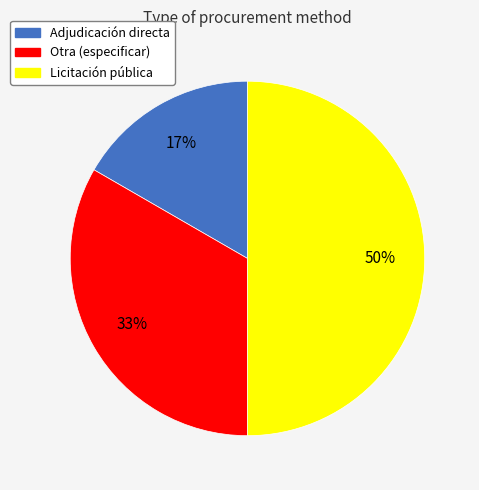

True or false: Adjudicación directa accounts for 28% of the total.

False